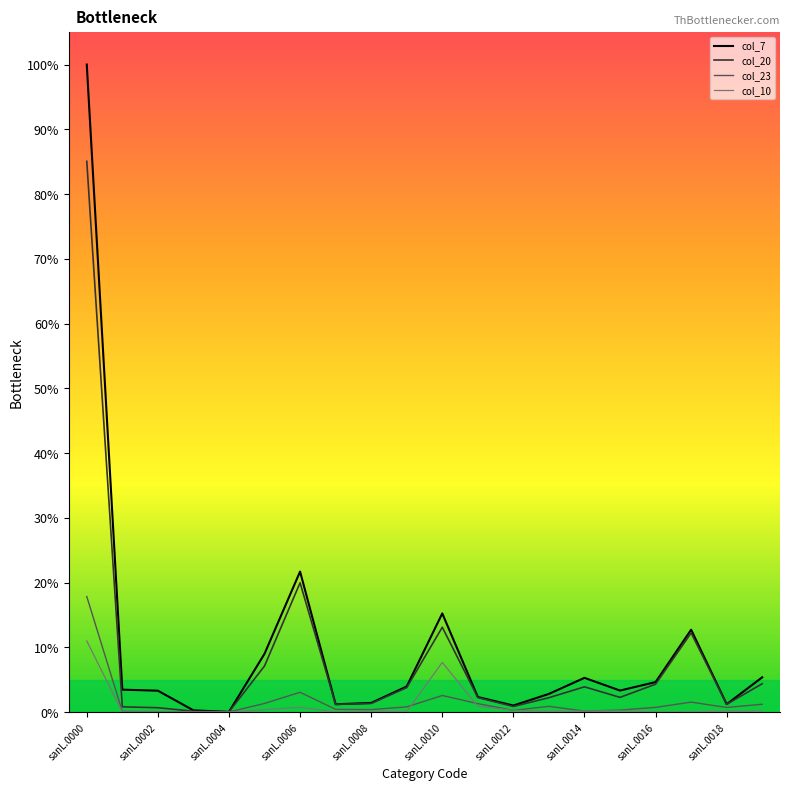

Which series has the largest range (max minus min)?

col_7